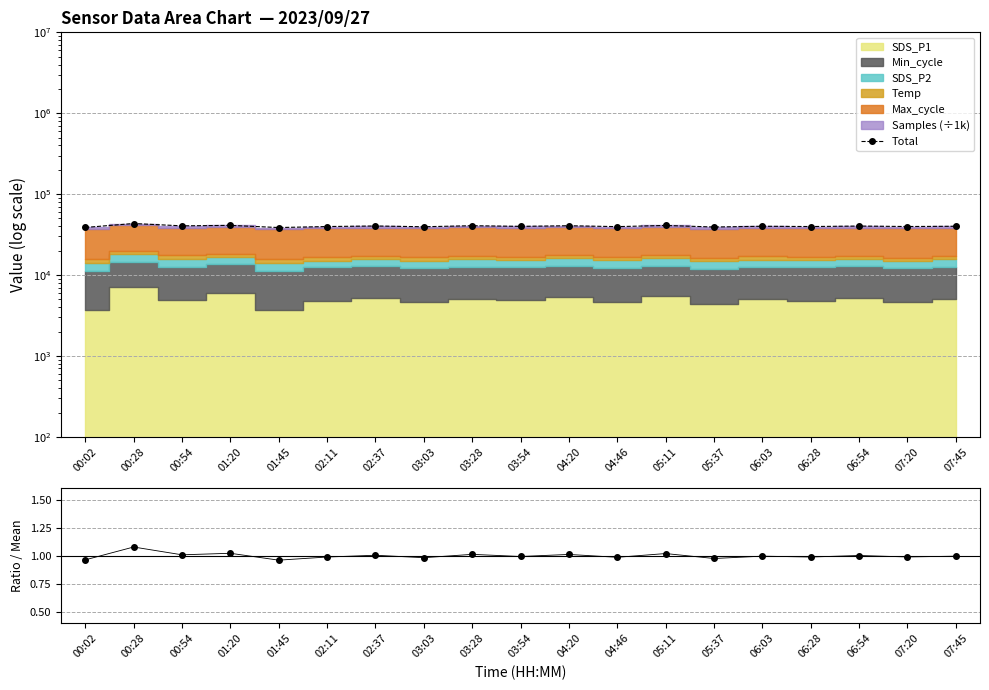

What is the sum of all Ratio values?

19.0